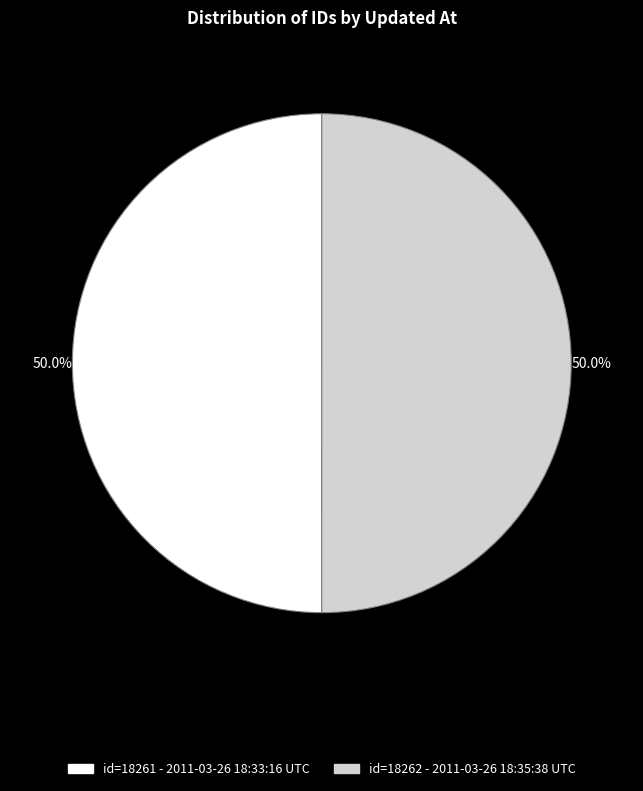

What is the ratio of the value at id=18262 - 2011-03-26 18:35:38 UTC to the value at id=18261 - 2011-03-26 18:33:16 UTC?

1.0